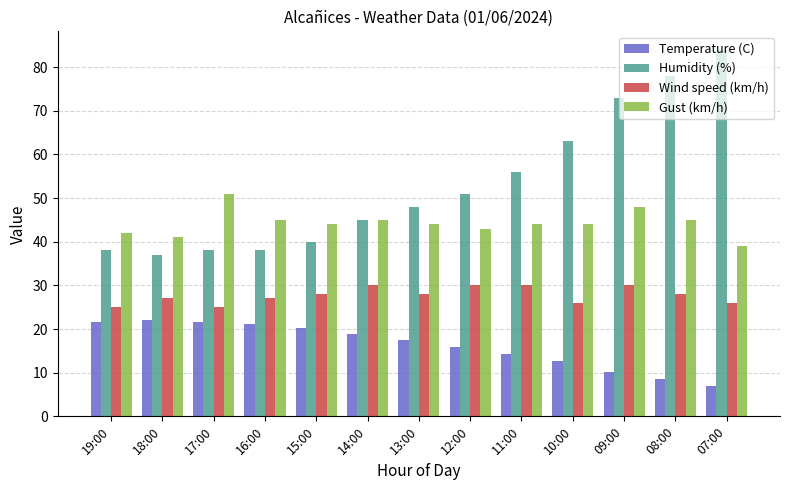

What is the sum of the Wind speed (km/h) values at 11:00 and 09:00?

60.0